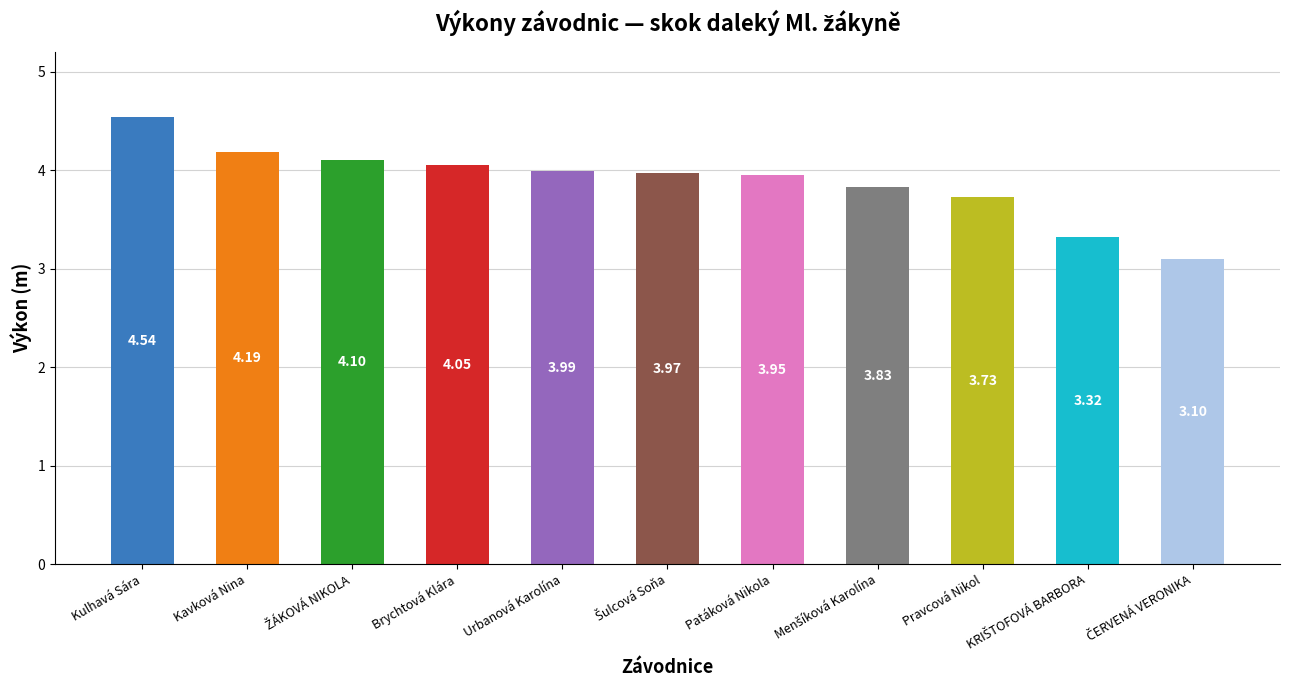

Which has a higher value, Brychtová Klára or Kulhavá Sára?

Kulhavá Sára